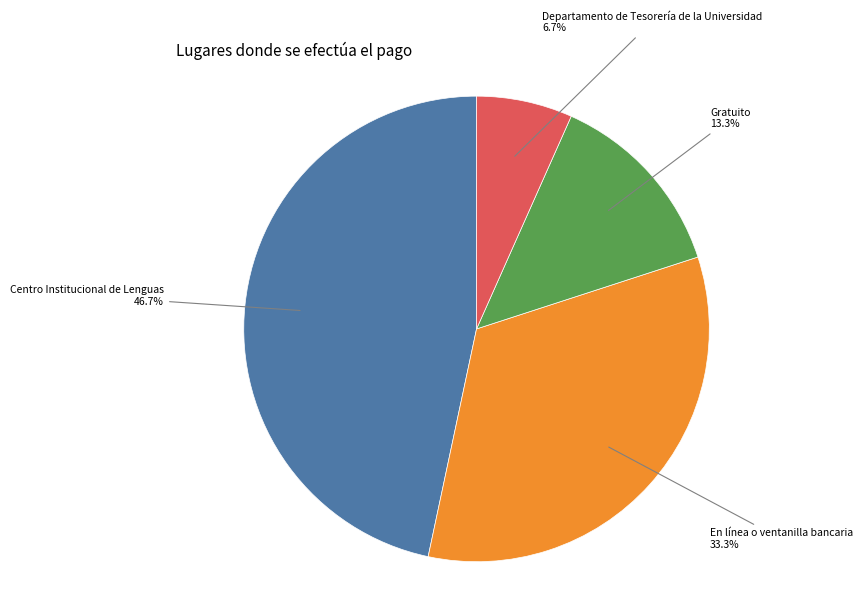

To the nearest percent, what is the average slice percentage?

25%